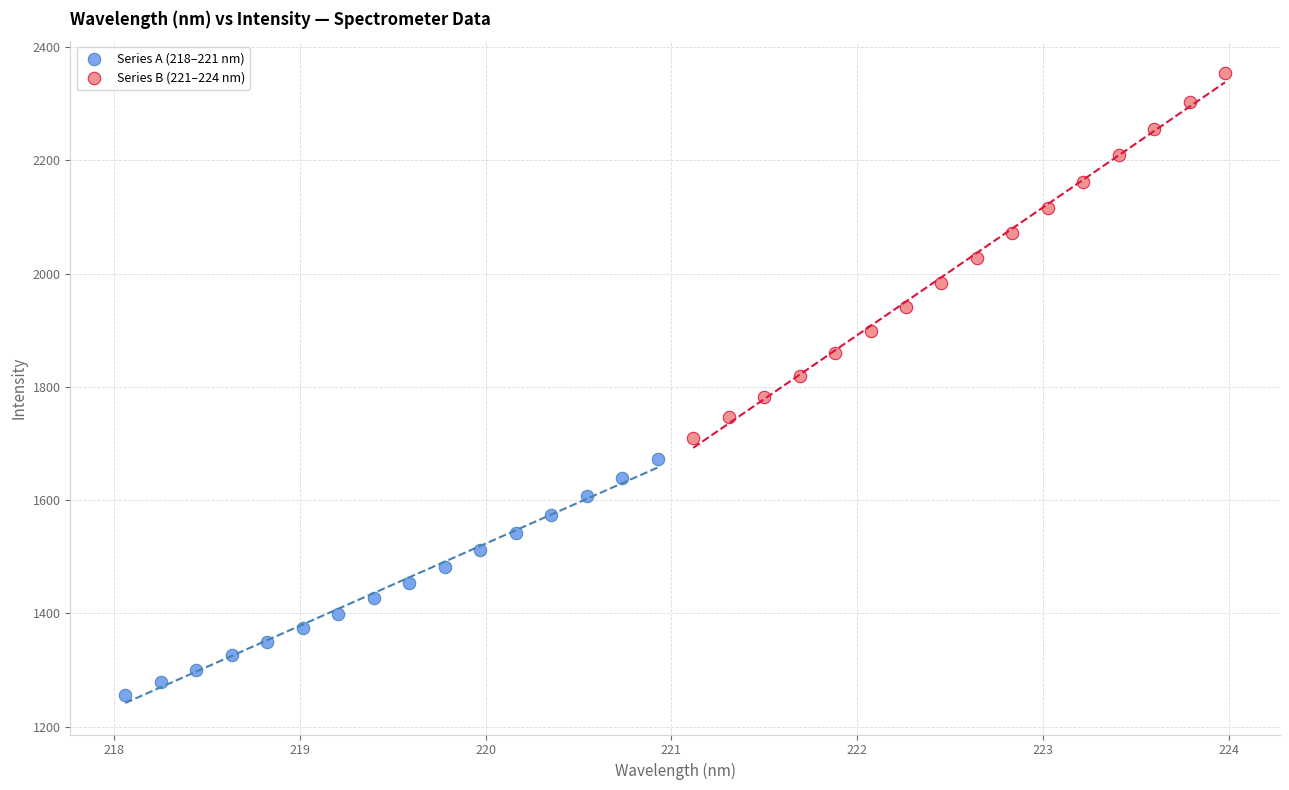

Which series reaches the minimum Y coordinate?

Series A (218–221 nm)